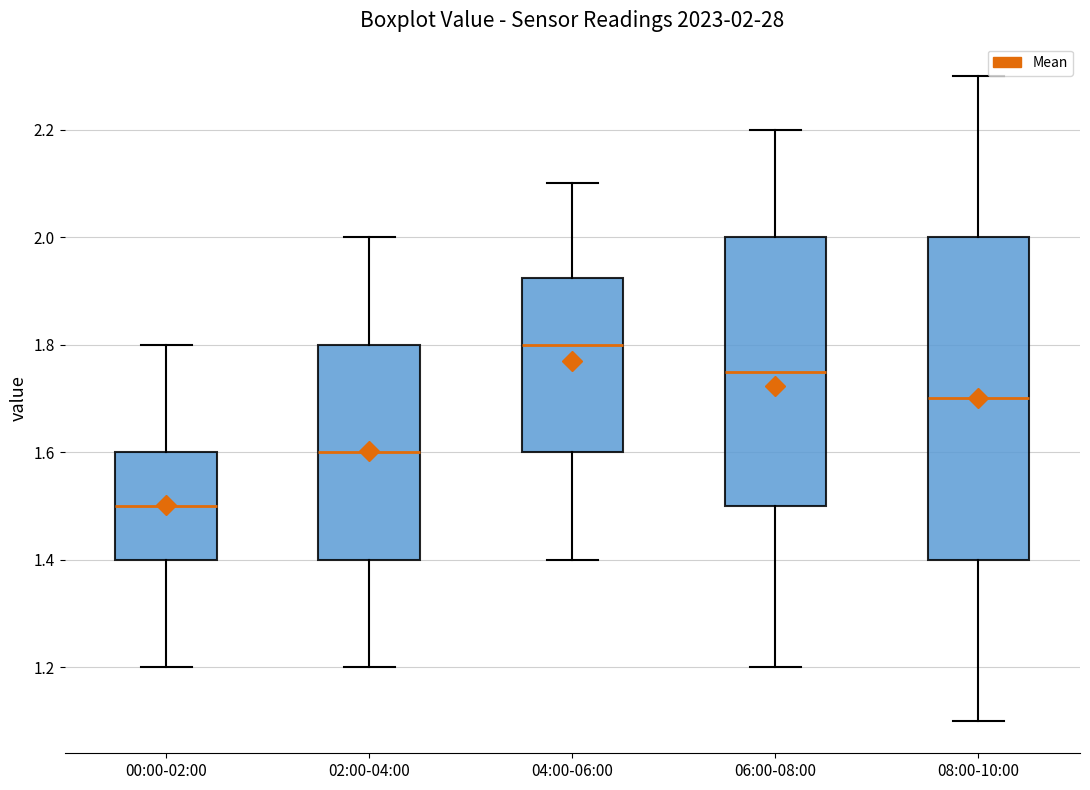

Which box has the lowest median line?

00:00-02:00